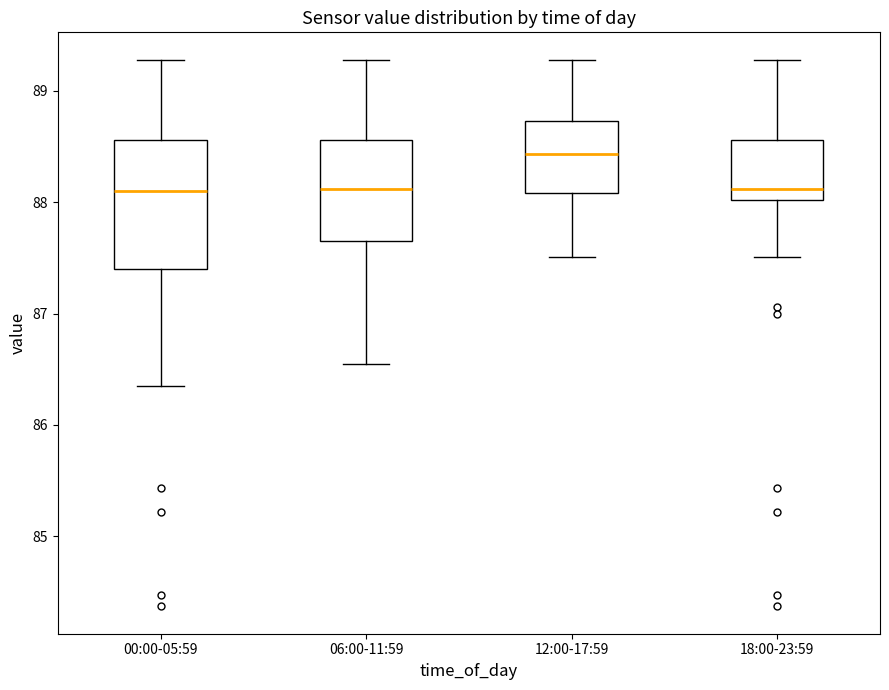

Reading left to right, read every box against the y-axis: the position of its median line, the range the box covers, and the ends of its whiskers. The values are not printed on the chart, so give them approximately, as read against the axis.

00:00-05:59: median 88.1, box 87.4 to 88.6, whiskers 86.4 to 89.3
06:00-11:59: median 88.1, box 87.7 to 88.6, whiskers 86.6 to 89.3
12:00-17:59: median 88.4, box 88.1 to 88.7, whiskers 87.5 to 89.3
18:00-23:59: median 88.1, box 88.0 to 88.6, whiskers 87.5 to 89.3